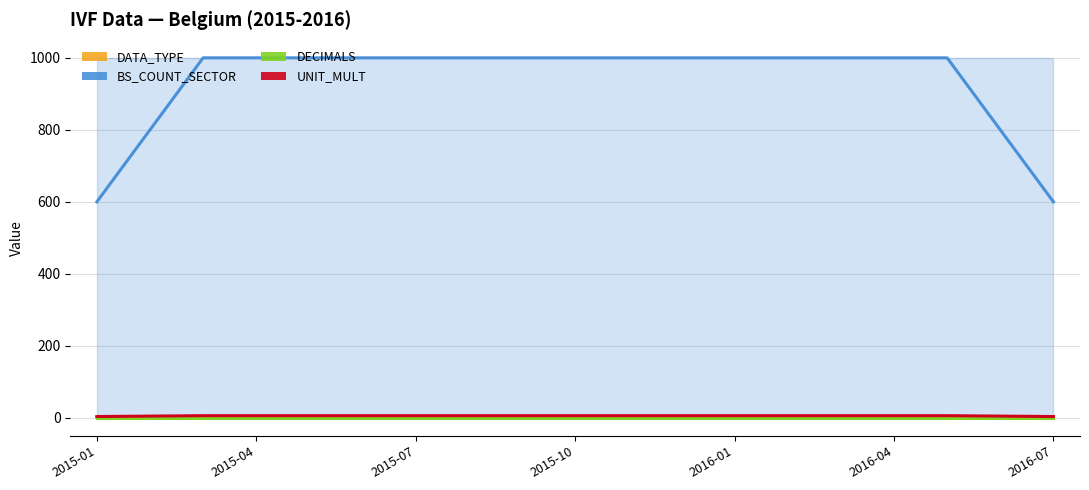

True or false: UNIT_MULT has a value of 6.0 at 2015-10.

True